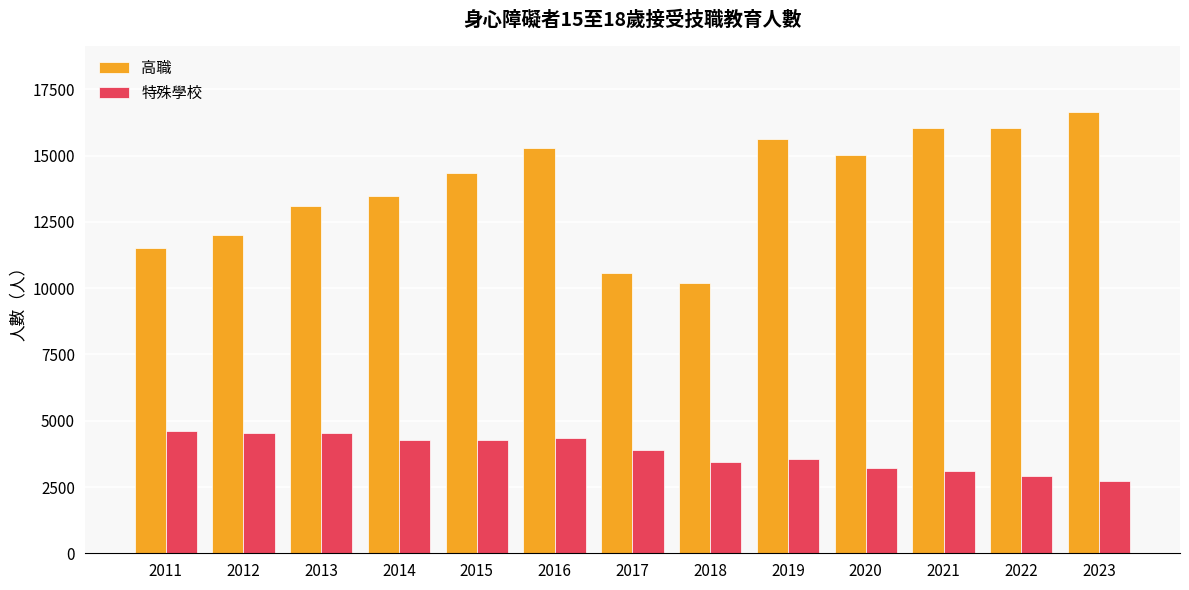

List the series in order of their overall mean, lowest first.

特殊學校, 高職